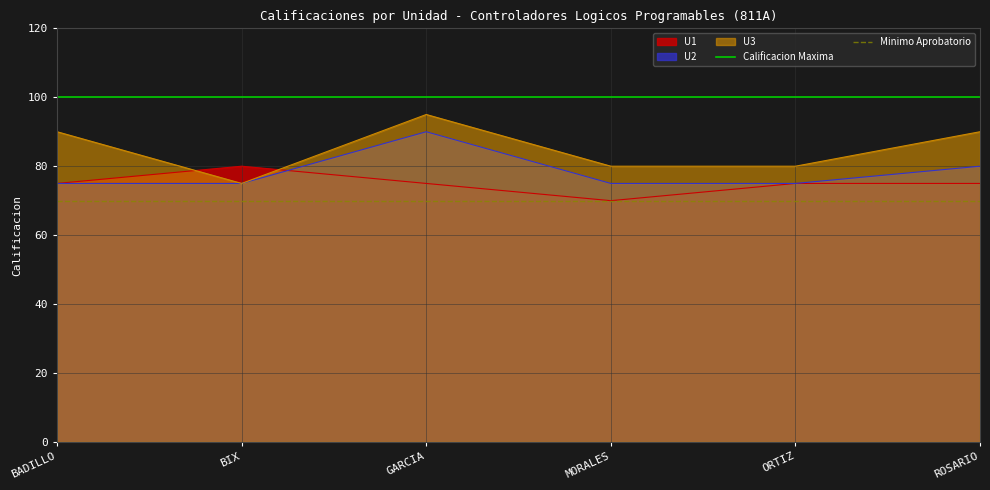

What is the minimum value shown in the chart?

70